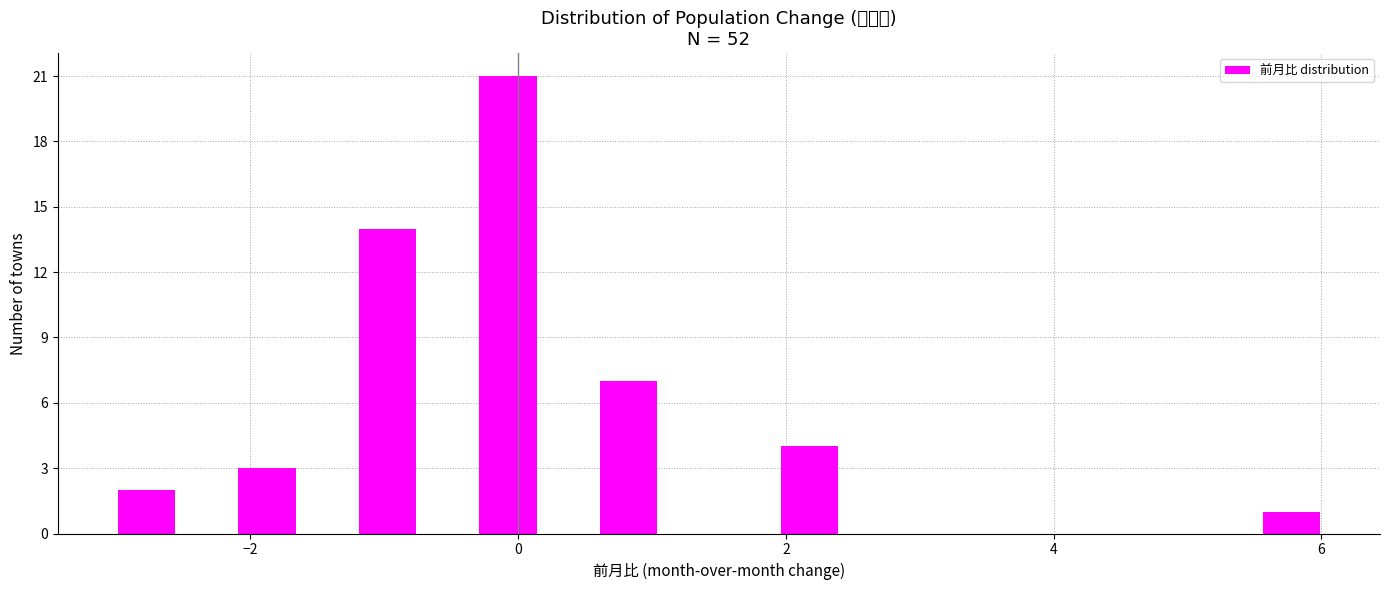

Around what value on the x-axis is the tallest bar? Give the approximate position of its centre, as read against the axis.

0.0